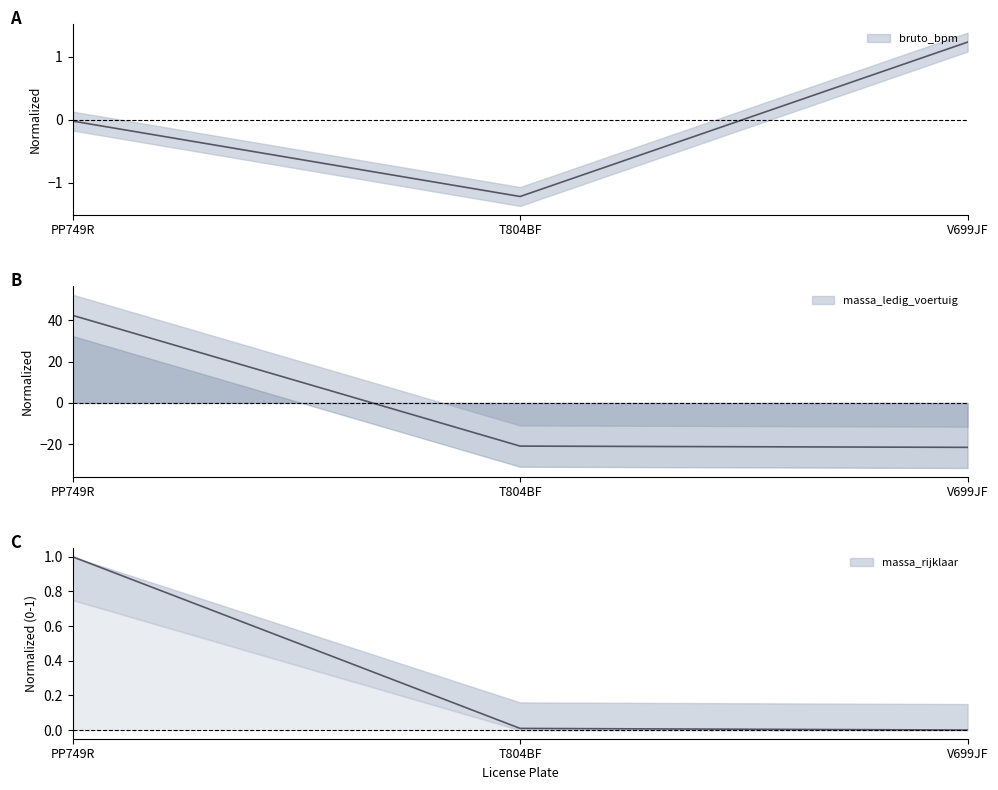

Between PP749R and V699JF, which series saw the biggest shift?

massa_ledig_voertuig